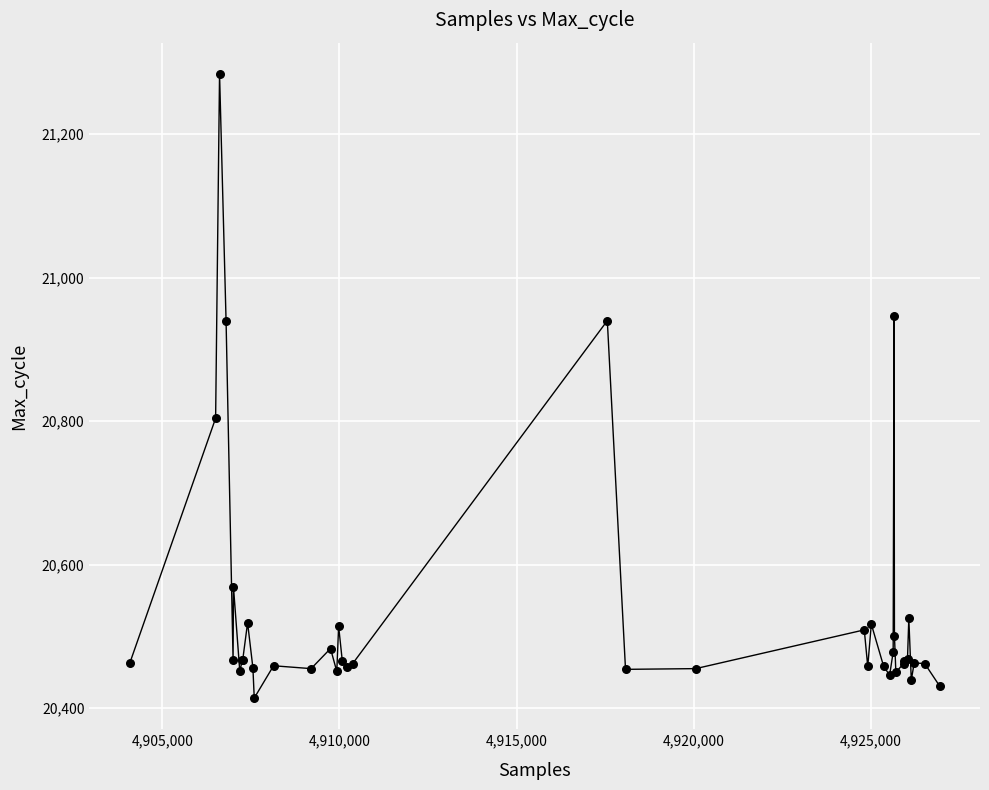

What Y value in the scatter plot is closest to 20849?

20804